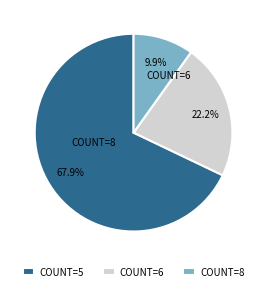

Does any single category account for the majority?

Yes